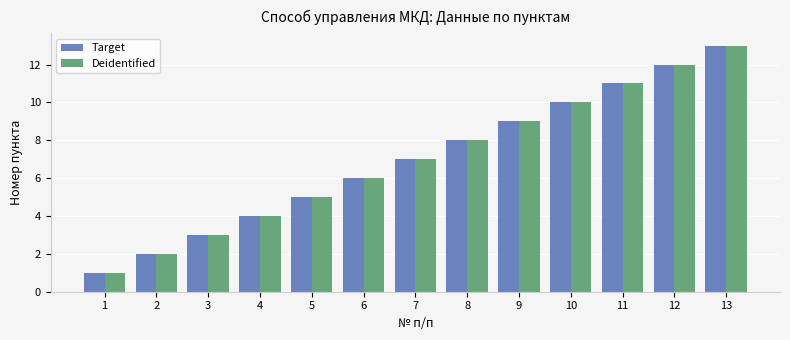

Is the value of Target at 13 greater than the value of Deidentified at 5?

Yes